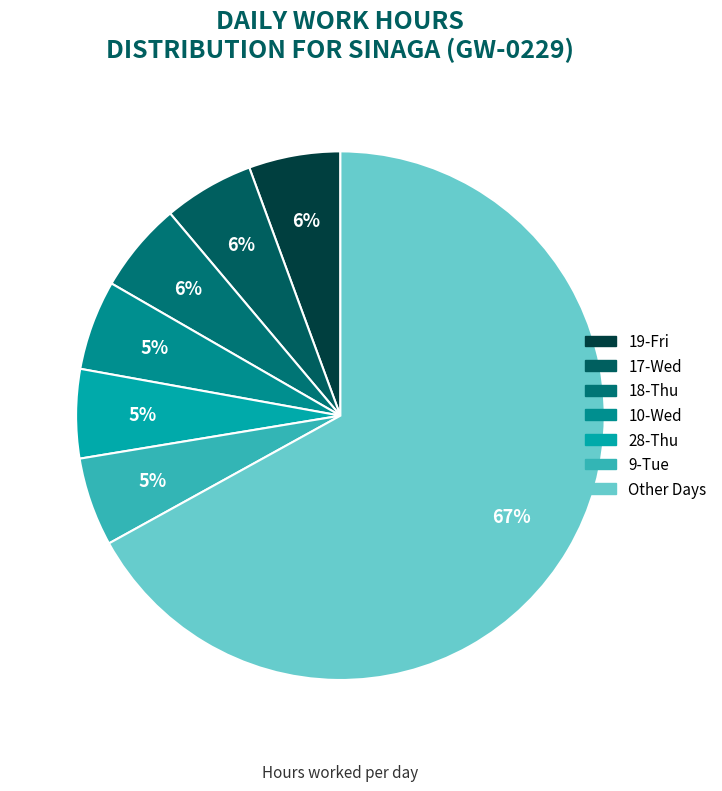

Count the number of slices in the pie.

7